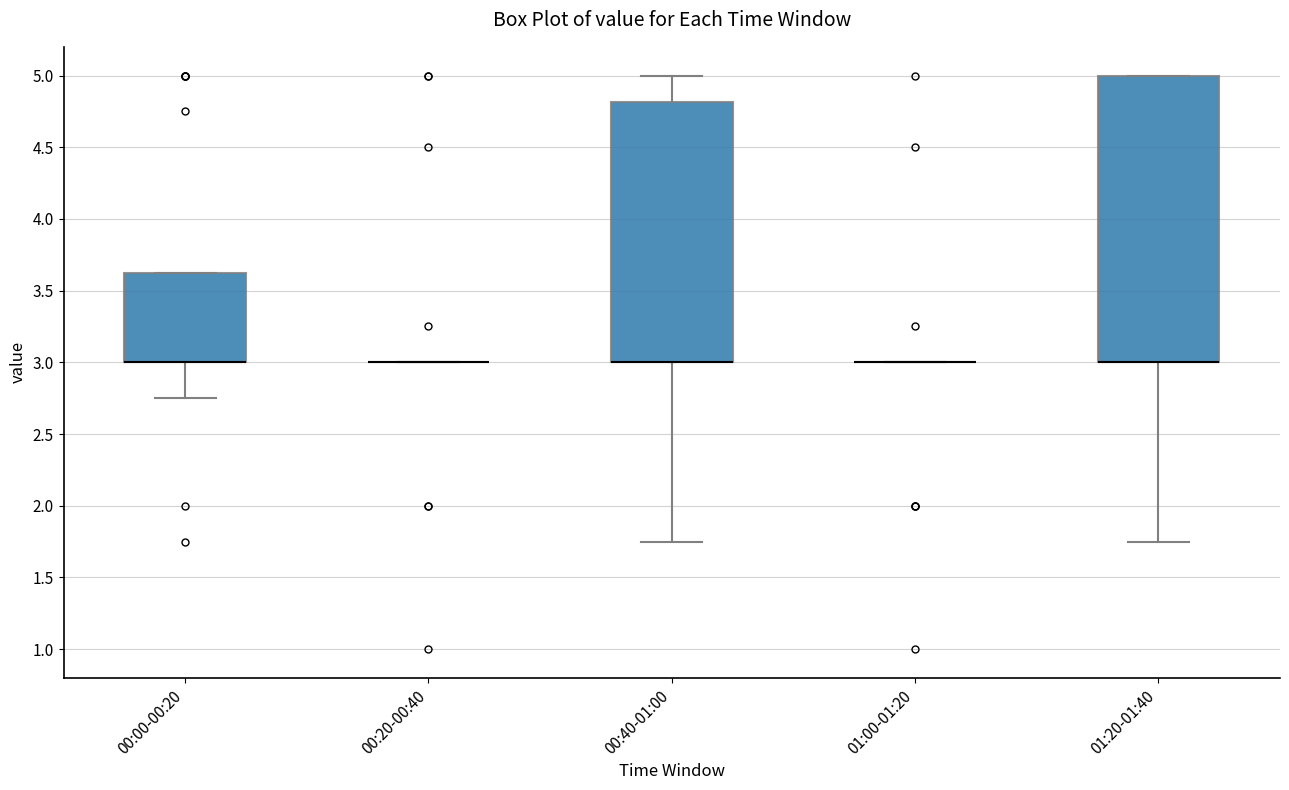

Reading left to right, transcribe this box plot: for each box, give where its median line is, the range the box spans, and where its two whiskers end, as read against the y-axis. The values are not printed on the chart, so give them approximately, as read against the axis.

00:00-00:20: median 3.00 (drawn on the box's lower edge), box 3.00 to 3.65, whiskers 2.75 to 3.65
00:20-00:40: box collapsed to a line at 3.00, whiskers 3.00 to 3.00
00:40-01:00: median 3.00 (drawn on the box's lower edge), box 3.00 to 4.80, whiskers 1.75 to 5.00
01:00-01:20: box collapsed to a line at 3.00, whiskers 3.00 to 3.00
01:20-01:40: median 3.00 (drawn on the box's lower edge), box 3.00 to 5.00, whiskers 1.75 to 5.00